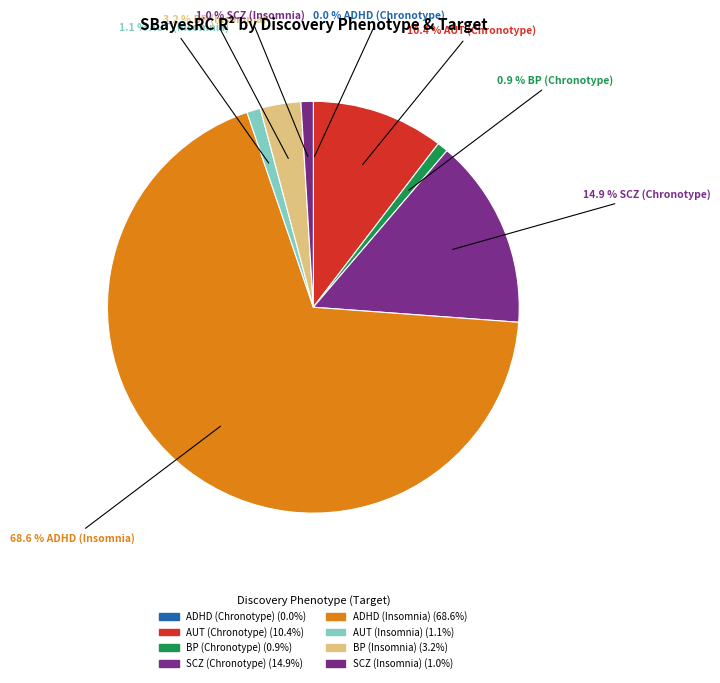

What is the smallest slice in the pie chart?

ADHD (Chronotype)